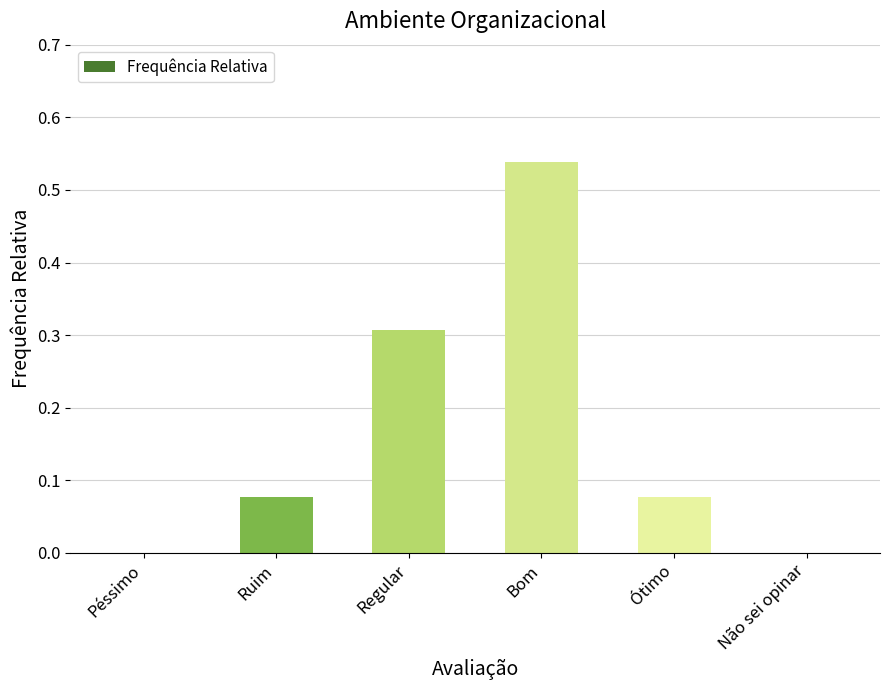

True or false: the data shows 0.3 at Não sei opinar.

False